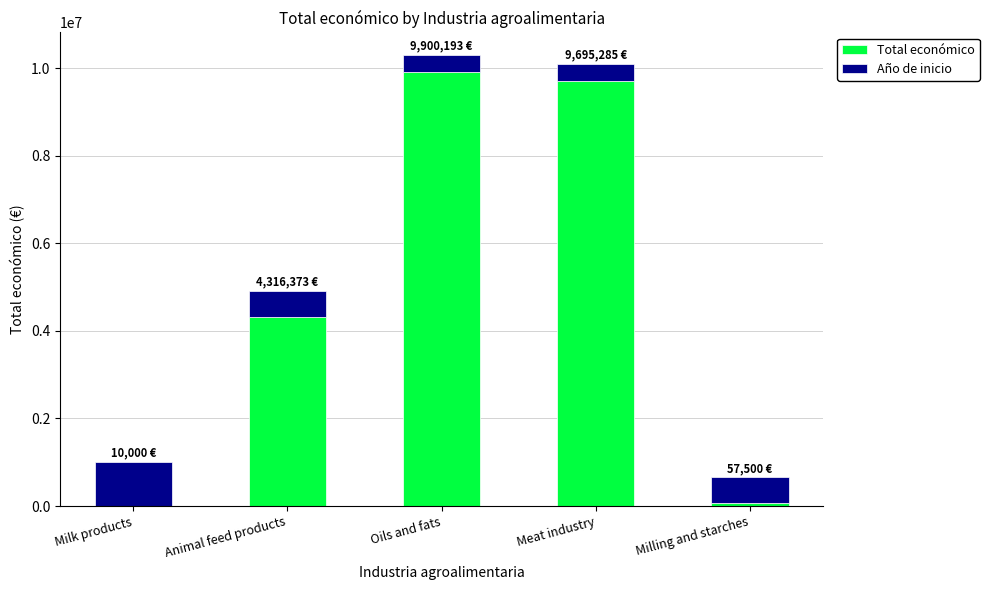

Are the bars horizontal?

No